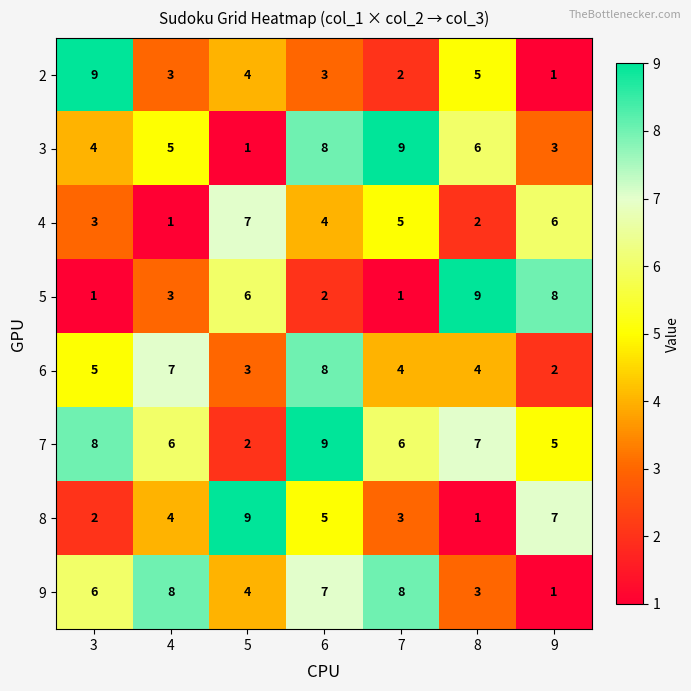

What is the difference between the 5 values at 7 and 9?

7